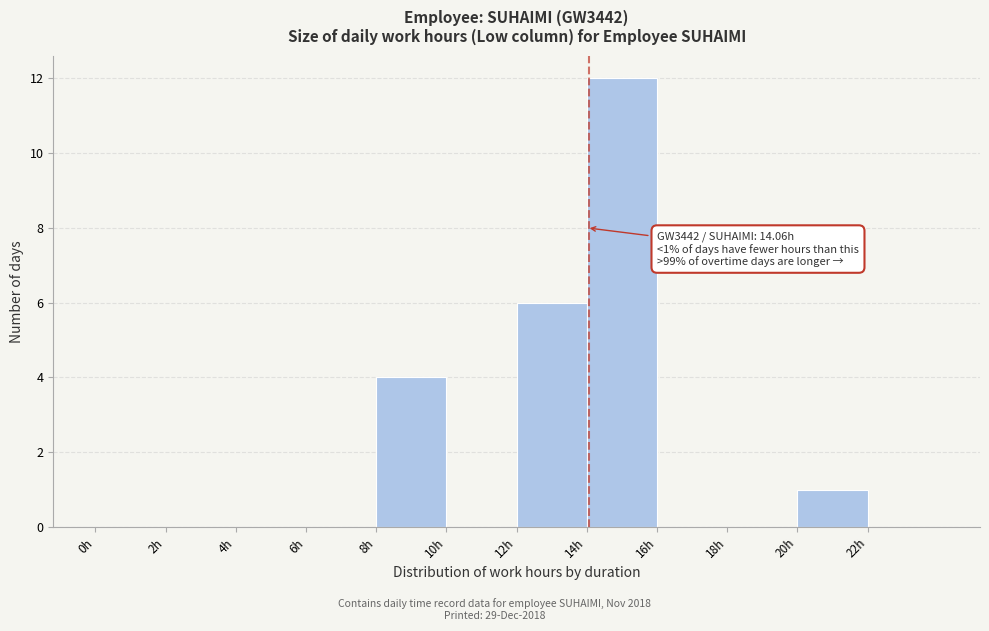

Which range on the x-axis has the tallest bar?

14 to 16